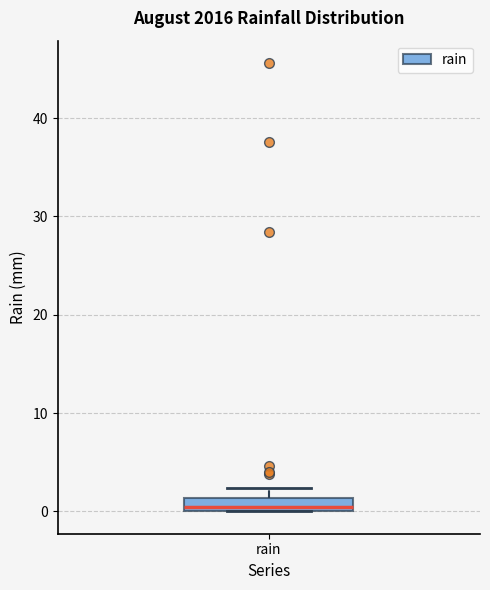

Where is the upper edge of the box for rain on the y-axis? The values are not printed on the chart, so give them approximately, as read against the axis.

1